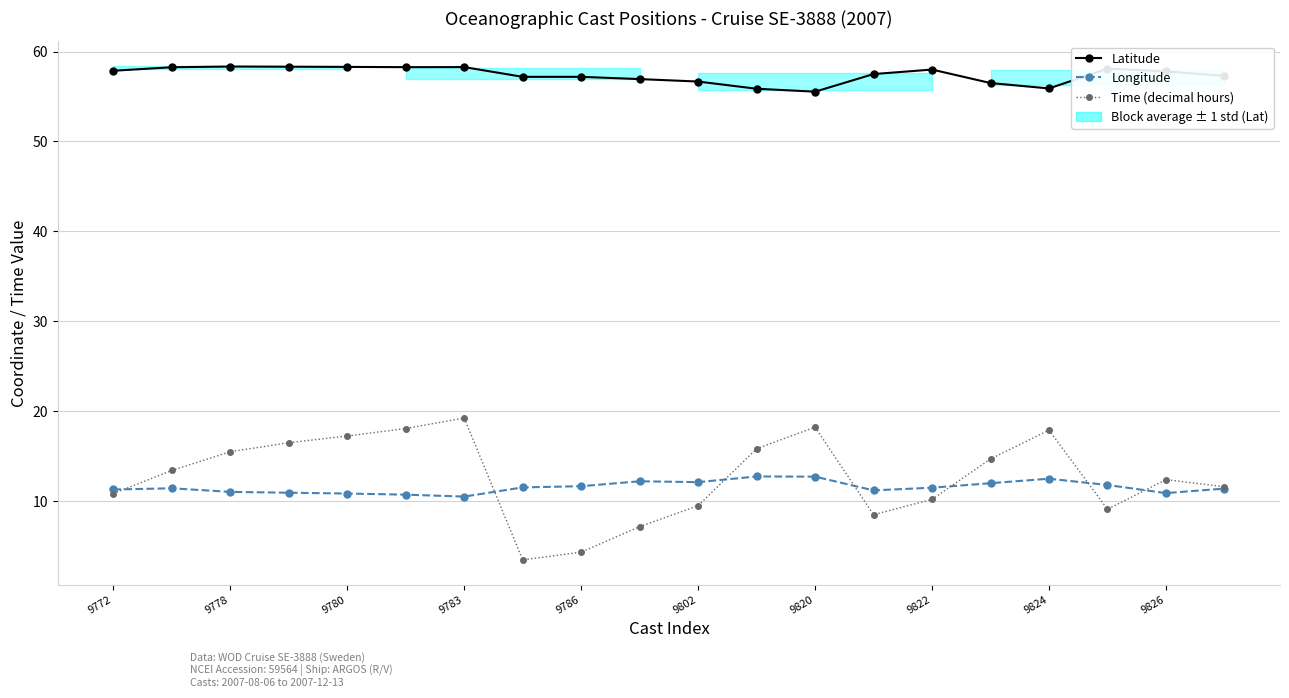

At which label does Longitude first exceed 11?

9772